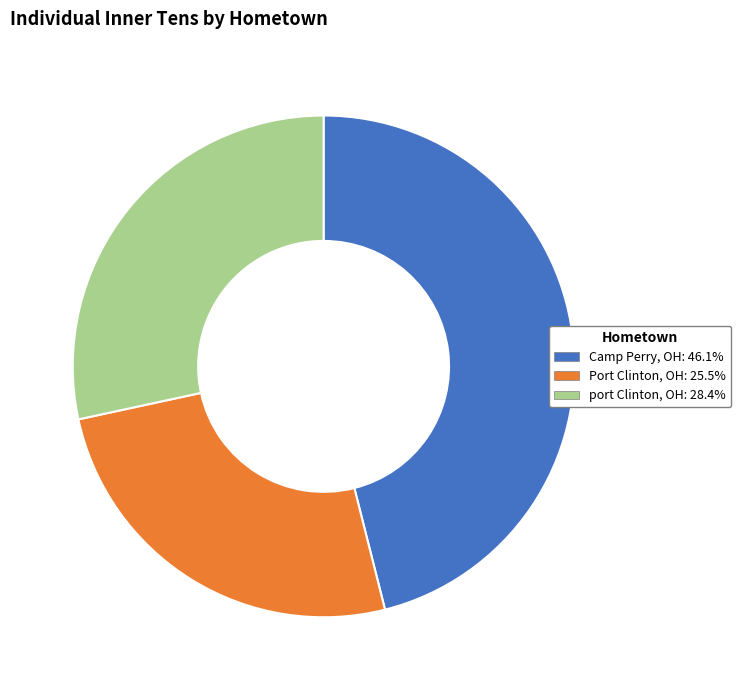

Does any single category account for the majority?

No